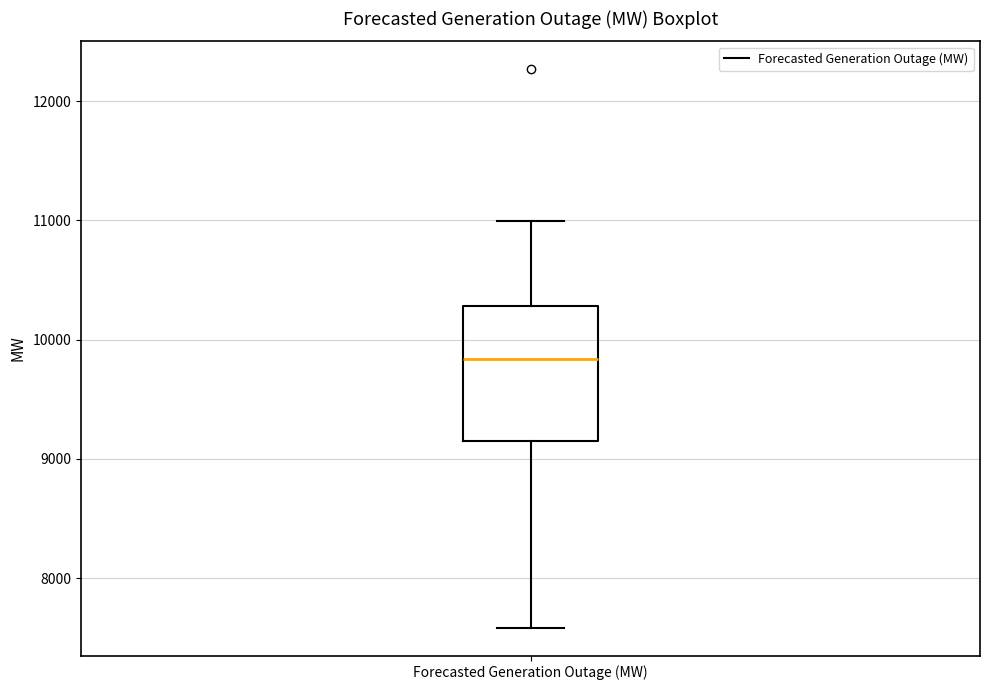

Where is the upper edge of the box for Forecasted Generation Outage (MW) on the y-axis? The values are not printed on the chart, so give them approximately, as read against the axis.

10300